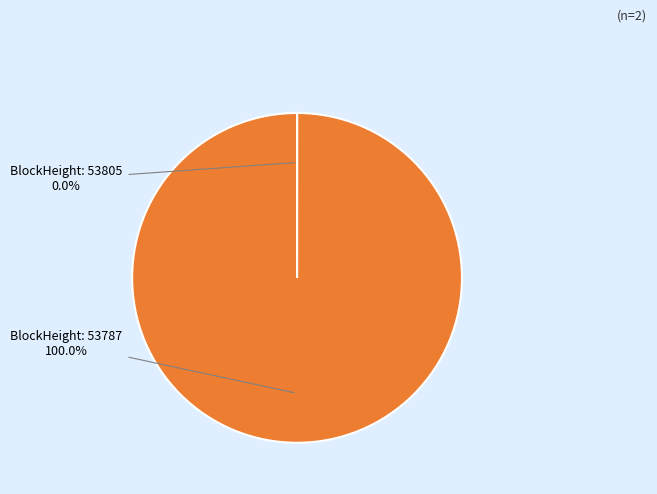

Does any single category account for the majority?

Yes